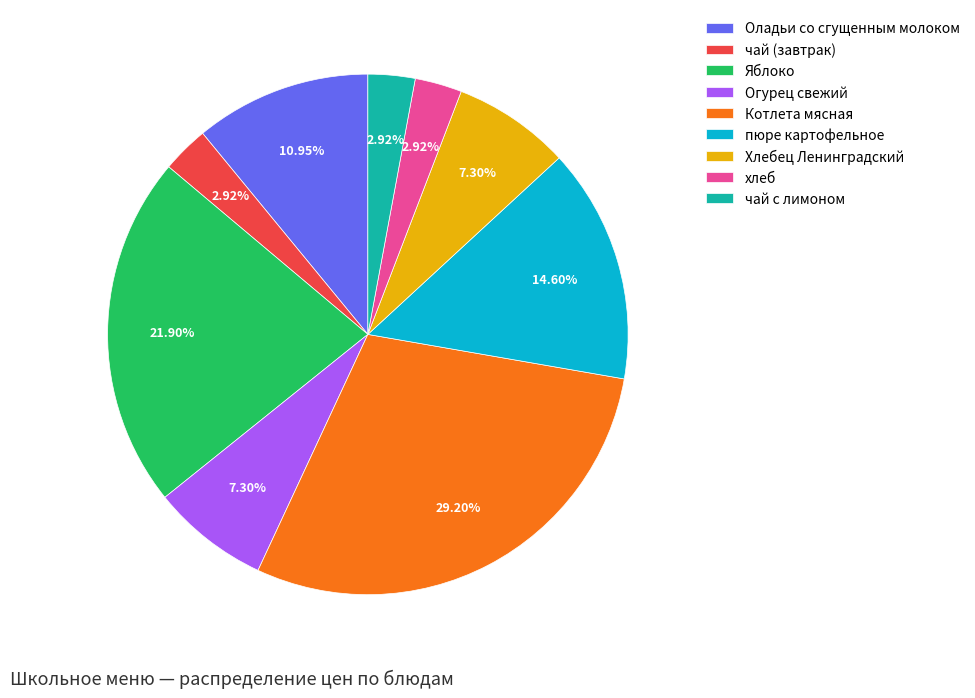

Count the number of slices in the pie.

9